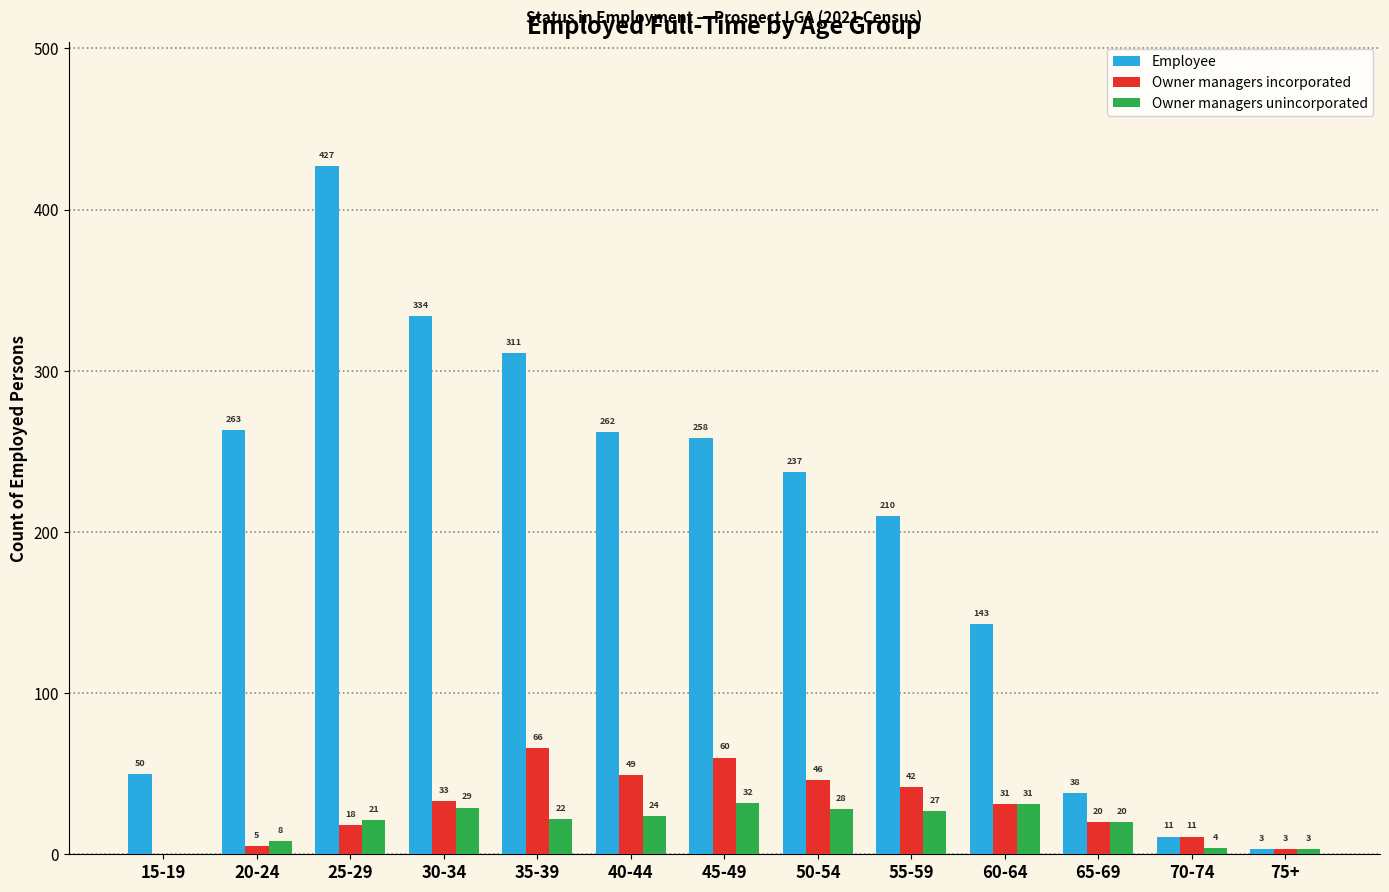

What is the sum of all Owner managers incorporated values?

384